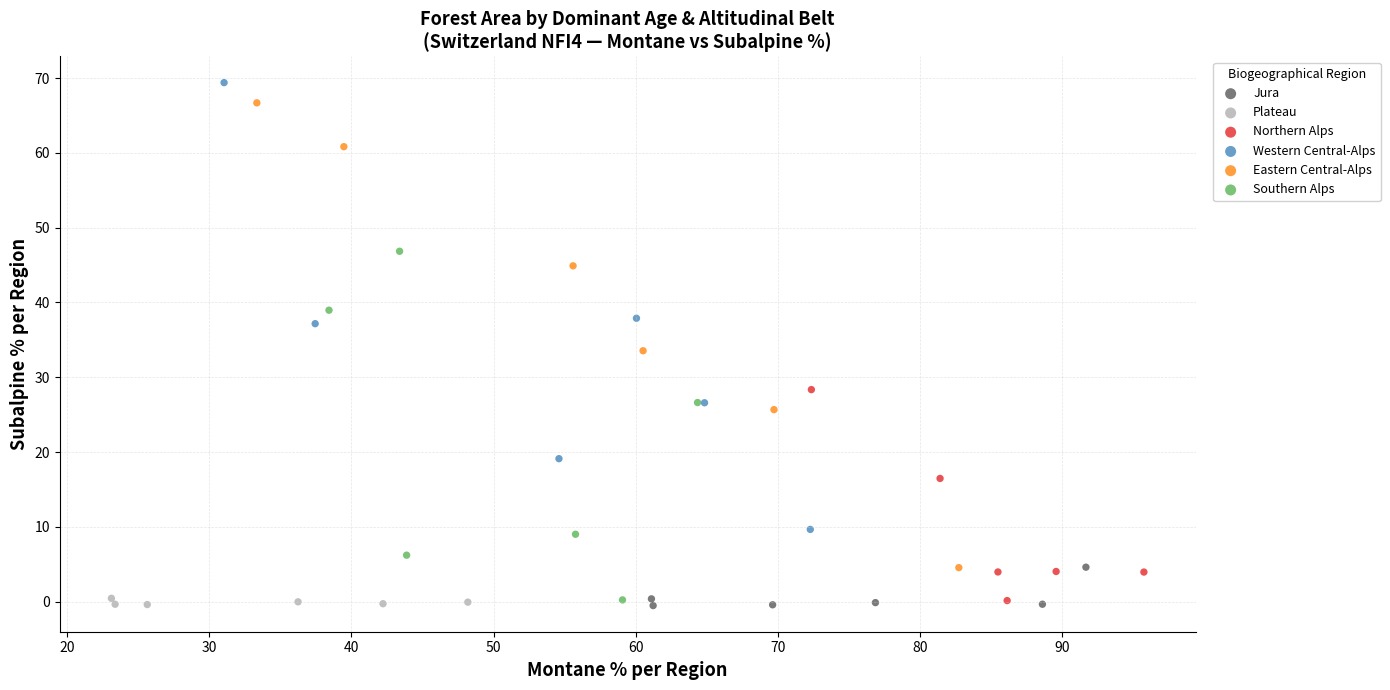

Which series has the widest spread of Y values?

Eastern Central-Alps